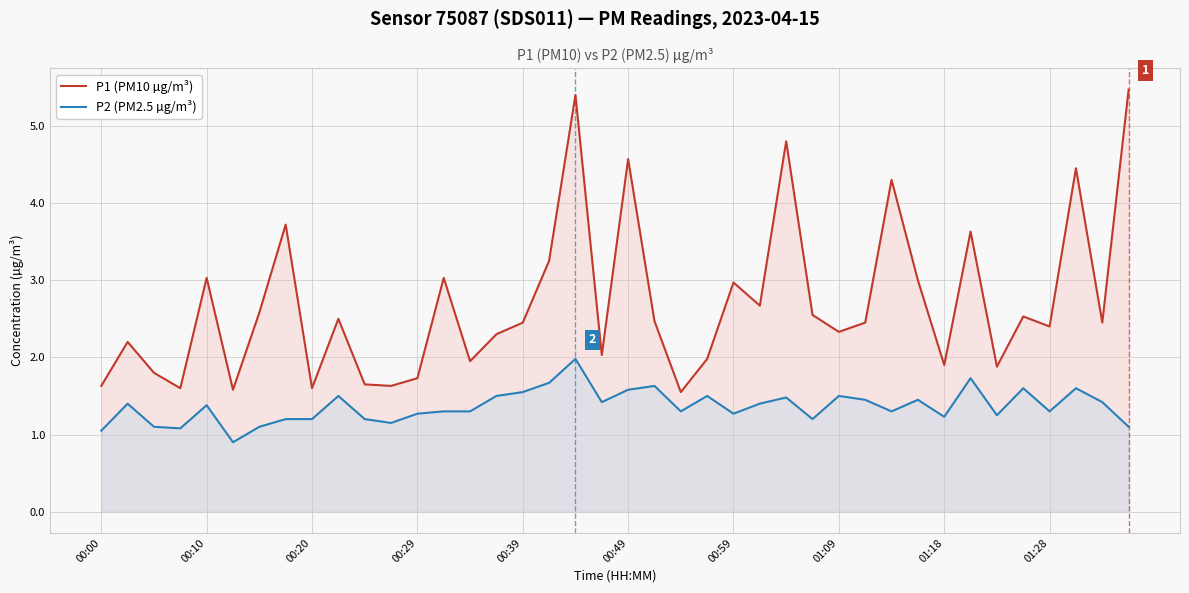

True or false: P1 (PM10 µg/m³) and P2 (PM2.5 µg/m³) intersect in this chart.

False